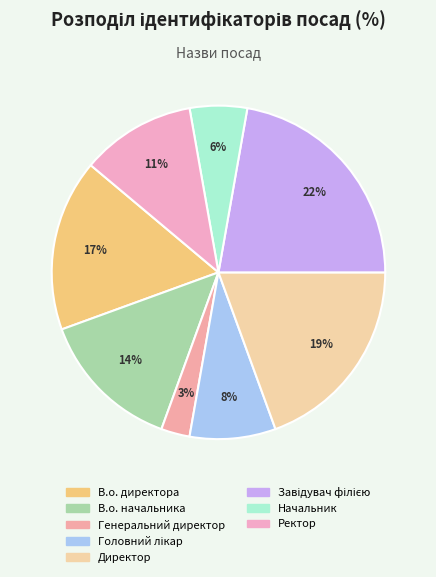

To the nearest percent, what is the average slice percentage?

12%